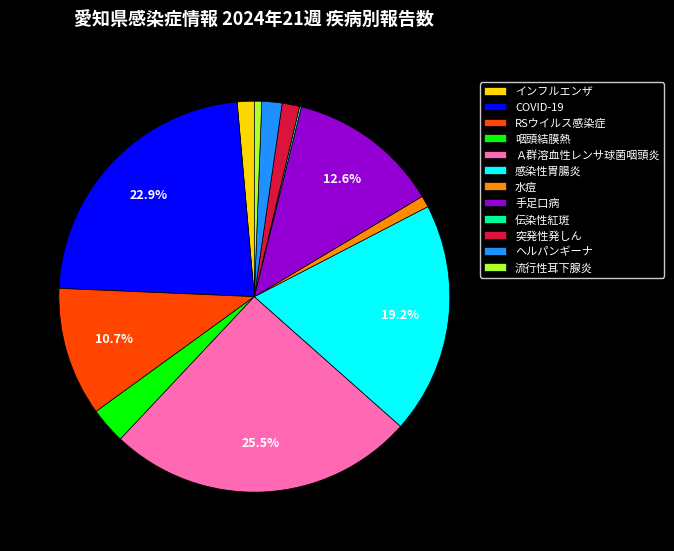

Which has a higher value, 感染性胃腸炎 or RSウイルス感染症?

感染性胃腸炎